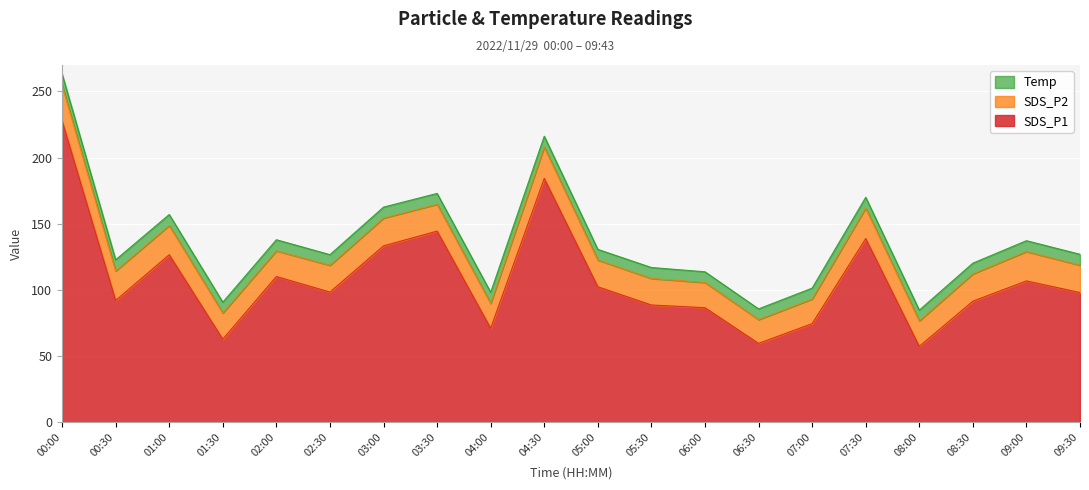

Which series has the largest range (max minus min)?

SDS_P1